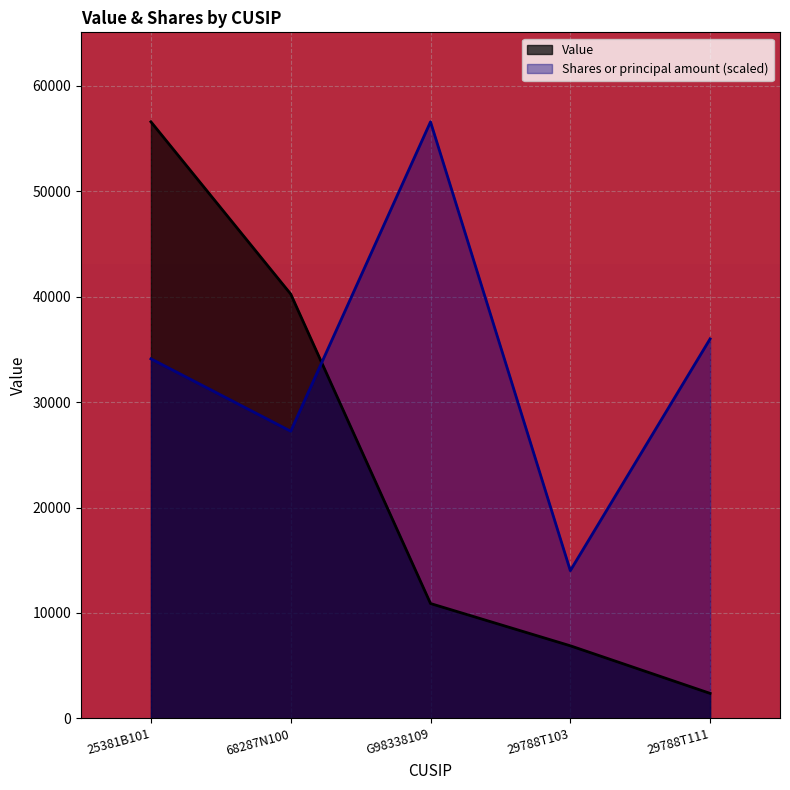

Which category has the highest value in the Shares or principal amount series?

G98338109